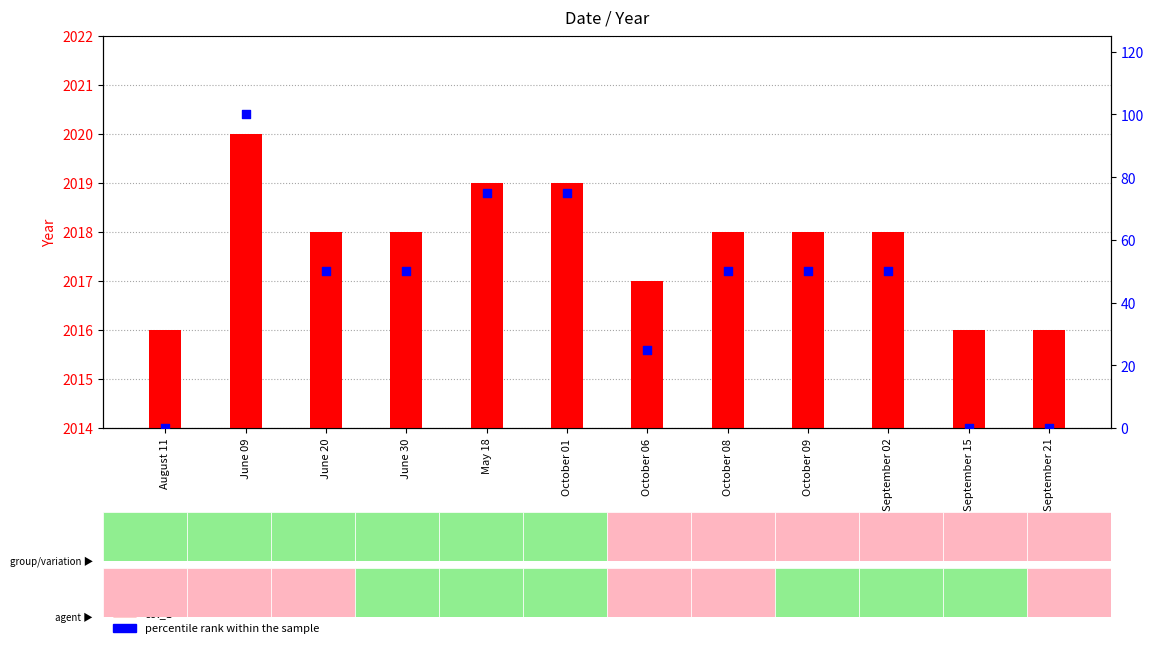

At how many categories does at least one series exceed 1041?

12